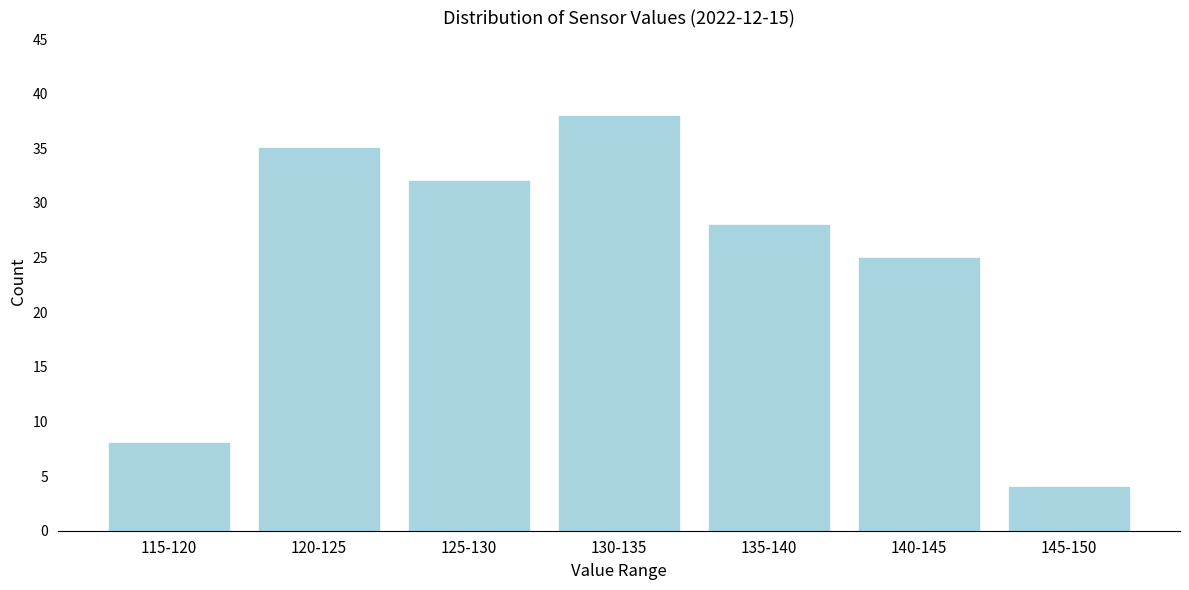

Reading right to left, list all the values displayed in this chart.

145-150=4	140-145=25	135-140=28	130-135=38	125-130=32	120-125=35	115-120=8